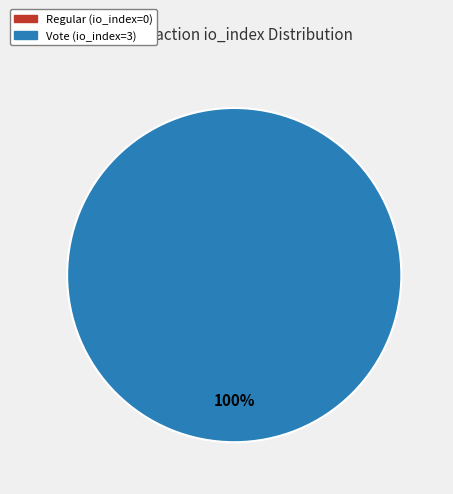

Rank the categories by value from lowest to highest.

Regular (io_index=0), Vote (io_index=3)